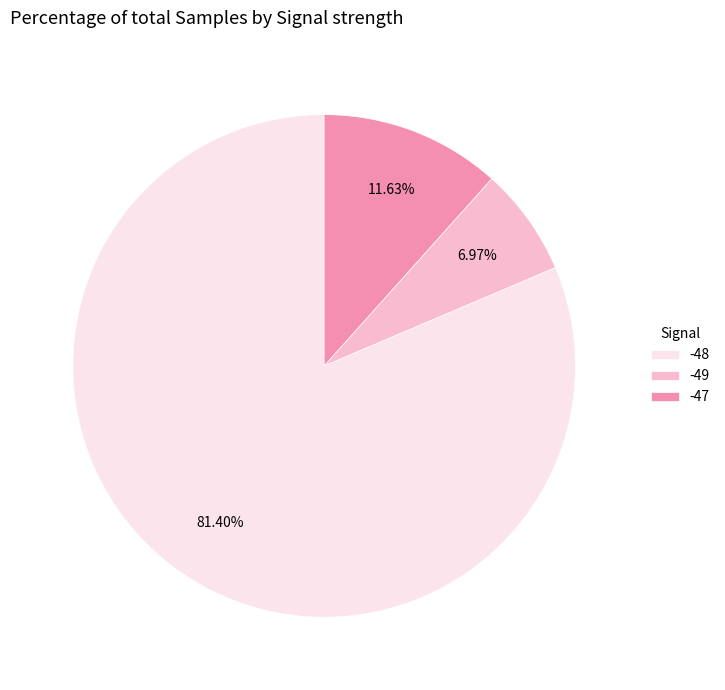

What percentage is the -47 slice, to the nearest percent?

12%